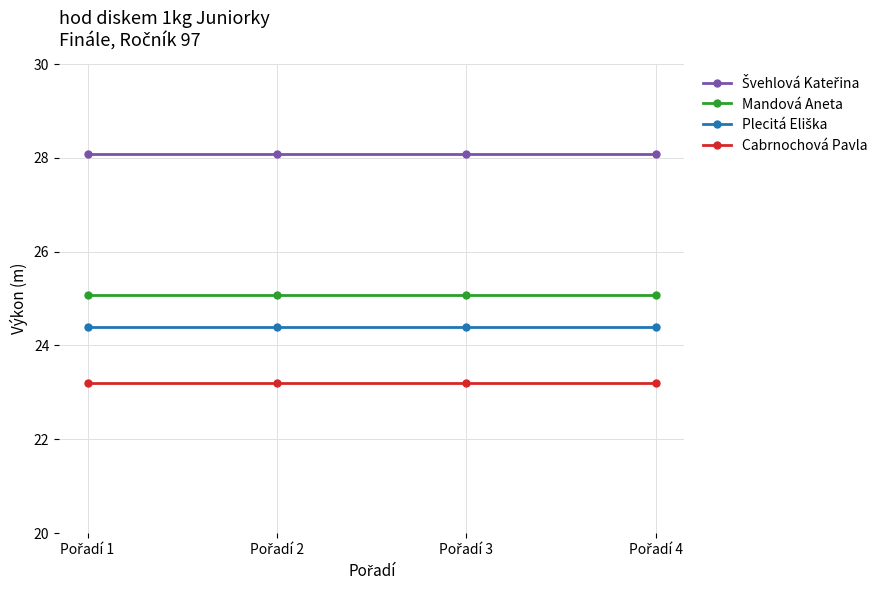

What is the value of the Cabrnochová Pavla point at the 1st from the left?

23.2